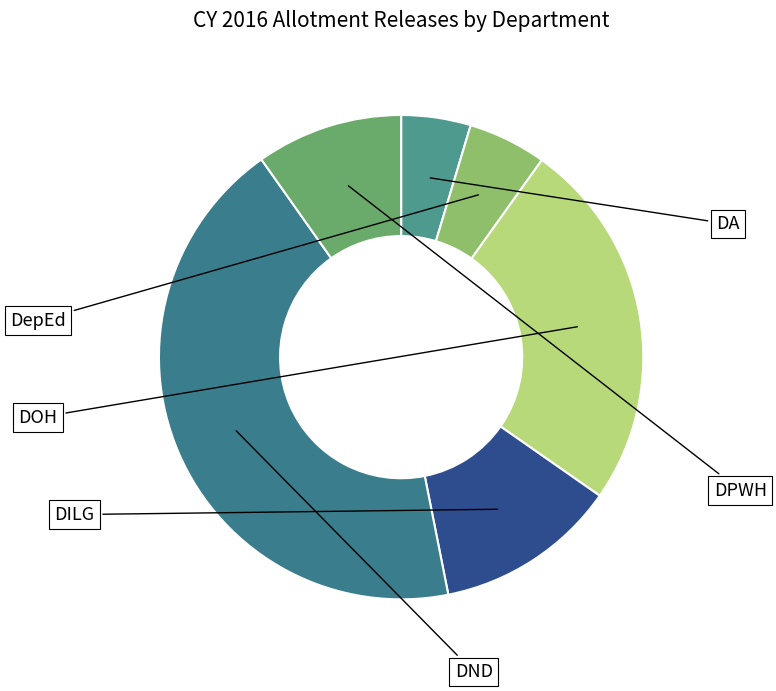

How many slices are in this pie chart?

6